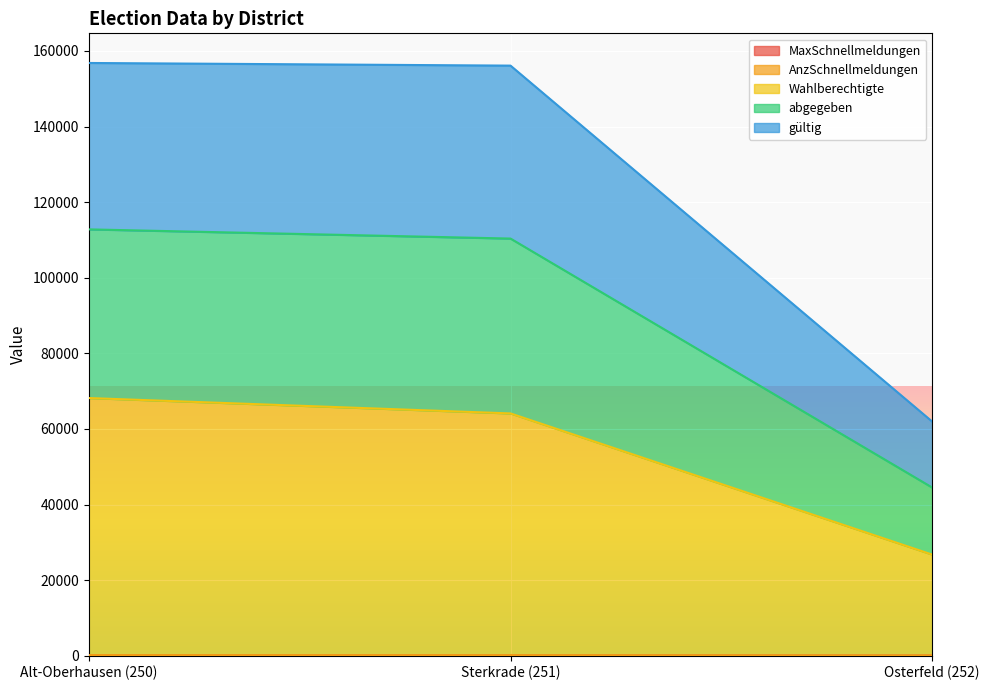

The abgegeben series shows 99735 at Osterfeld (252). True or false?

False